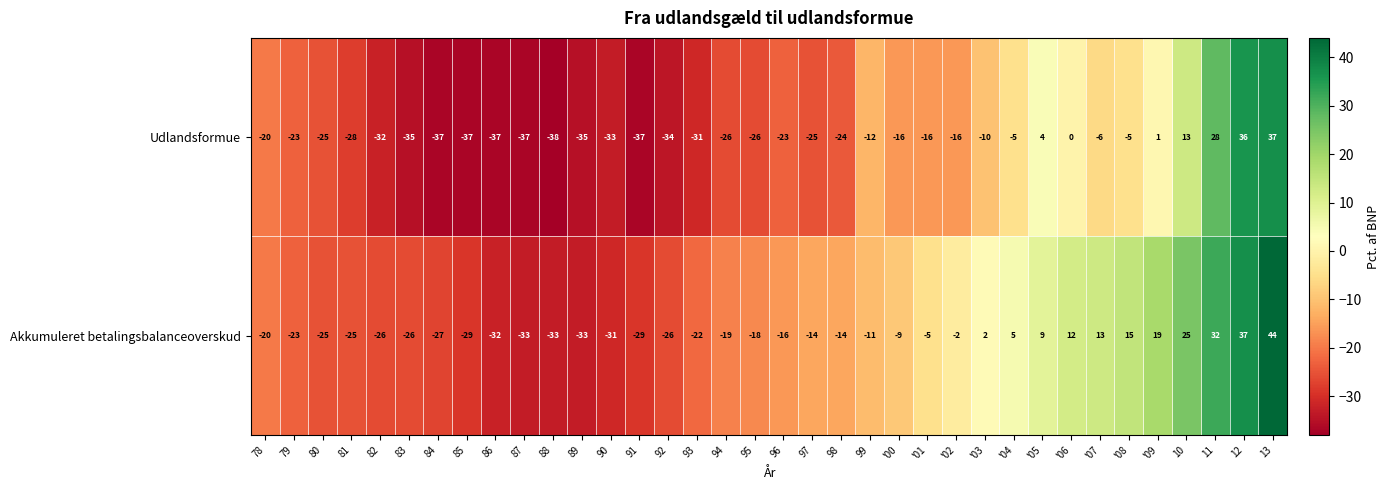

At '01, list the series in order from largest to smallest.

Akkumuleret betalingsbalanceoverskud, Udlandsformue